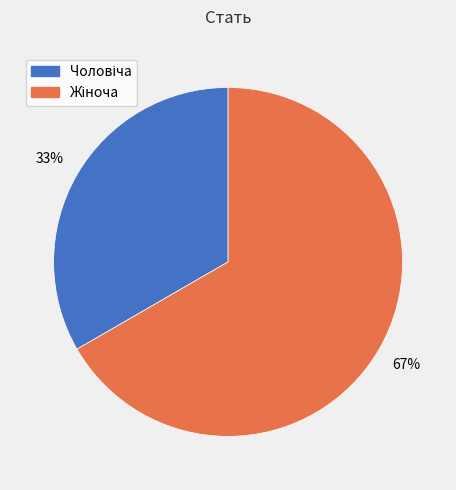

To the nearest percent, what is the average slice percentage?

50%